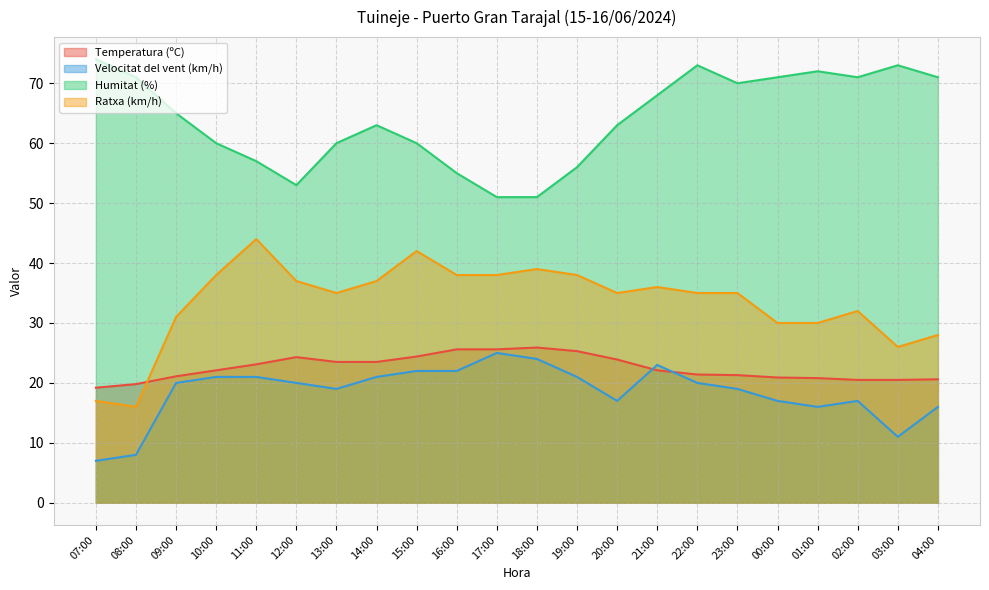

Which series changed the most between 13:00 and 04:00?

Humitat (%)